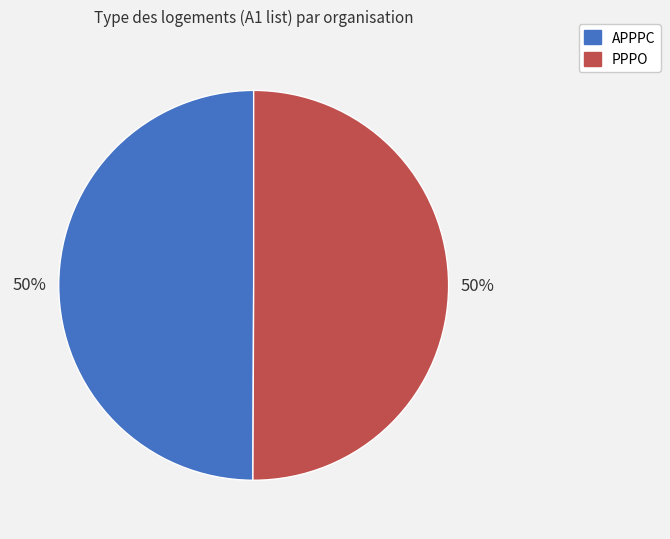

To the nearest percent, what is the combined percentage of APPPC and PPPO?

100%